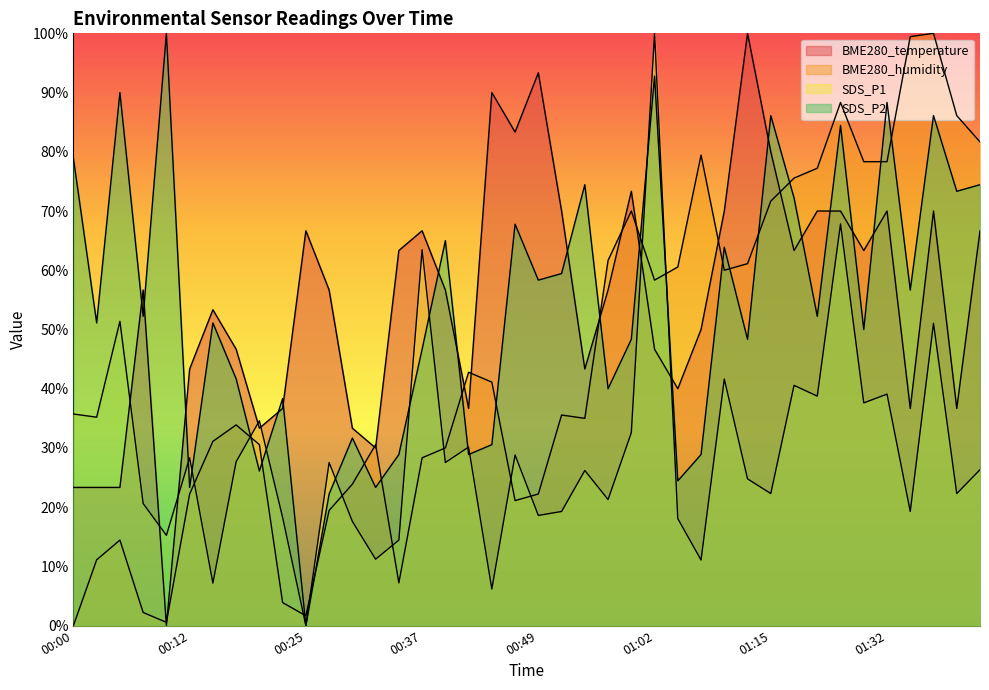

What is the total value across all series at 00:15?

142.7